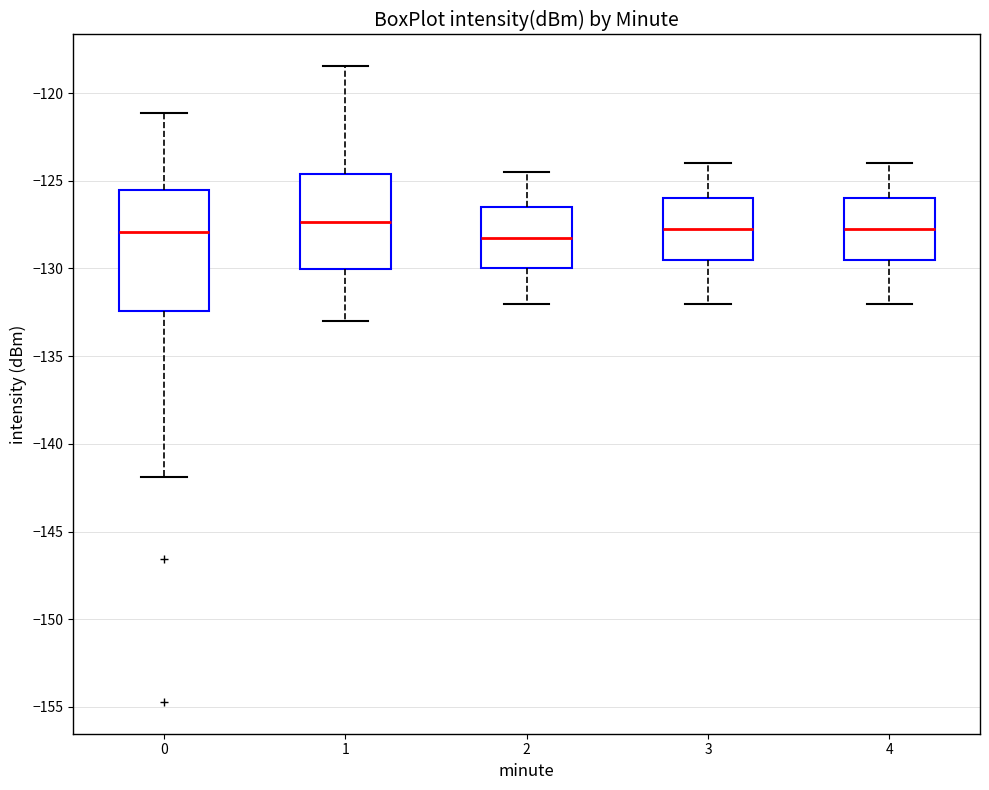

Where does the median line of the box at x = 4 sit on the y-axis? The values are not printed on the chart, so give them approximately, as read against the axis.

-127.5